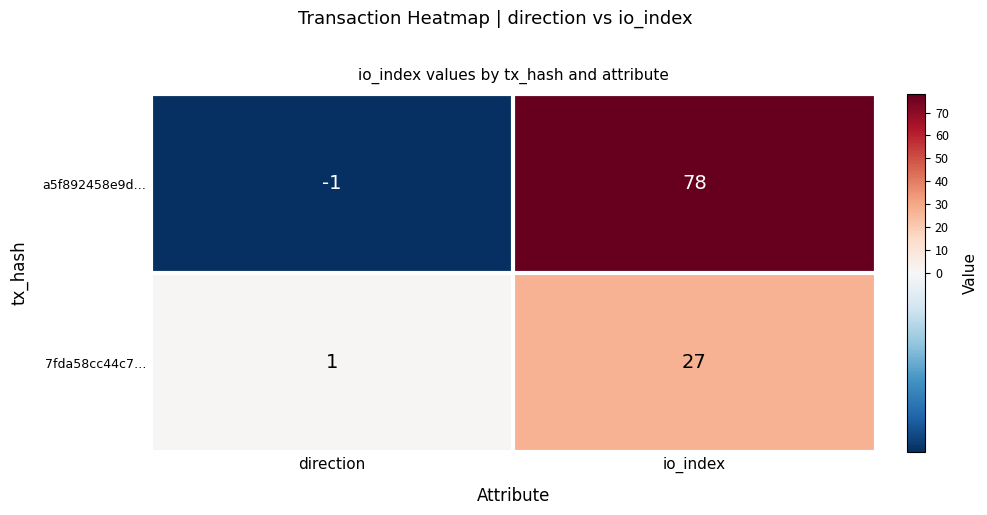

How many data points does each series have?

2